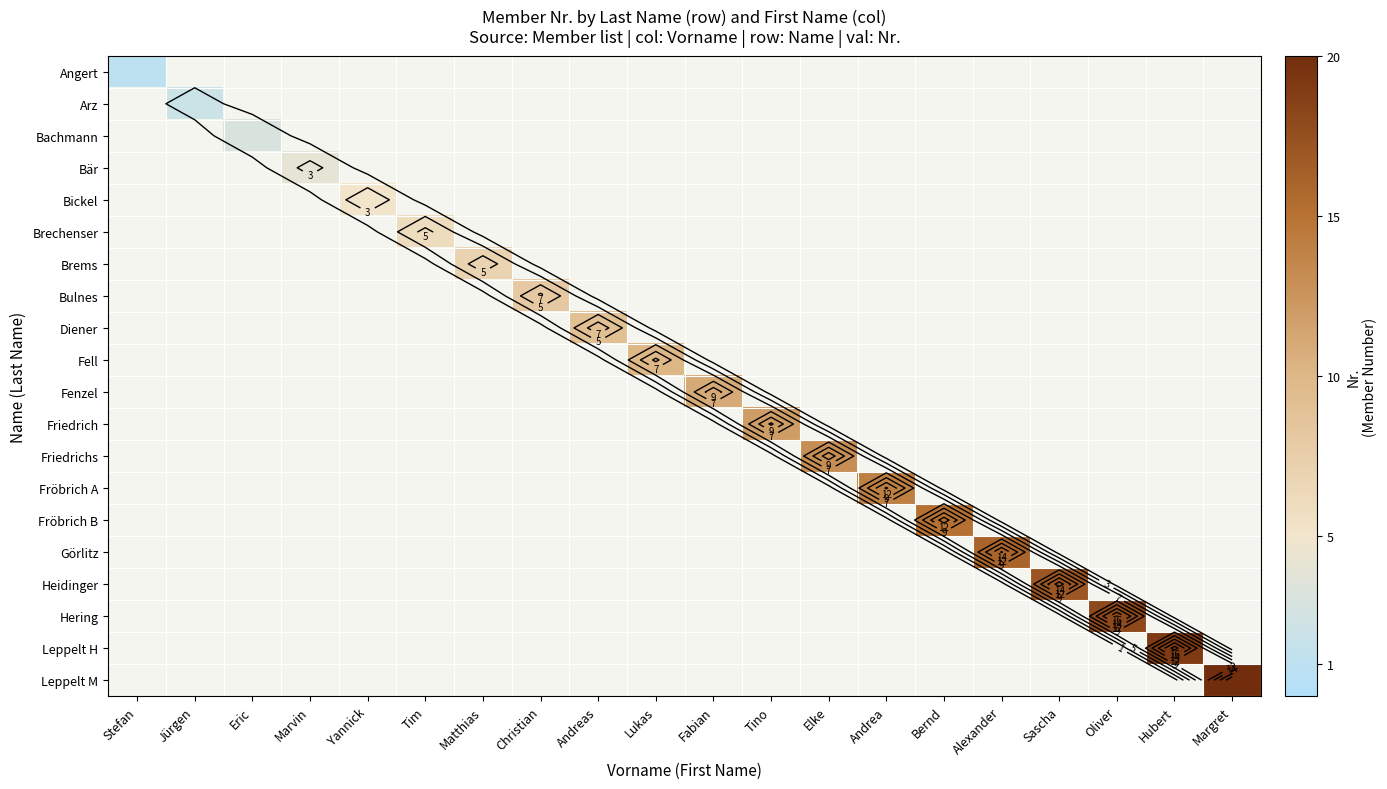

List the labels in order of Fenzel value, smallest first.

Stefan, Jürgen, Eric, Marvin, Yannick, Tim, Matthias, Christian, Andreas, Lukas, Fabian, Tino, Elke, Andrea, Bernd, Alexander, Sascha, Oliver, Hubert, Margret